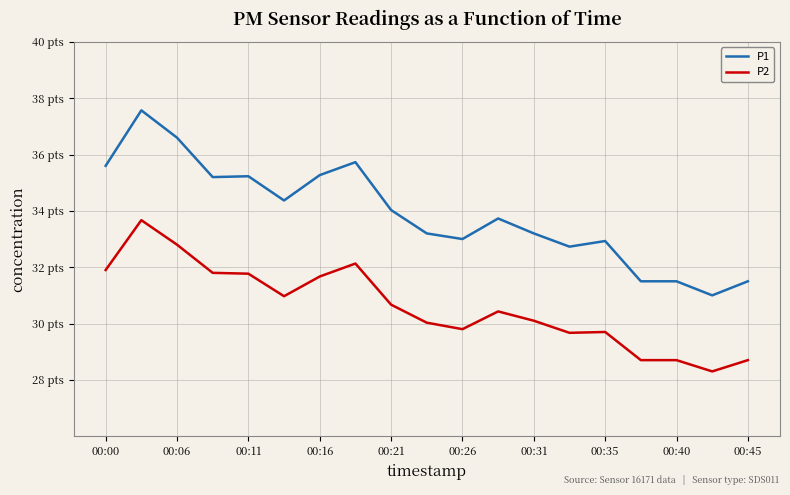

What are all the series names shown in the legend?

P1, P2